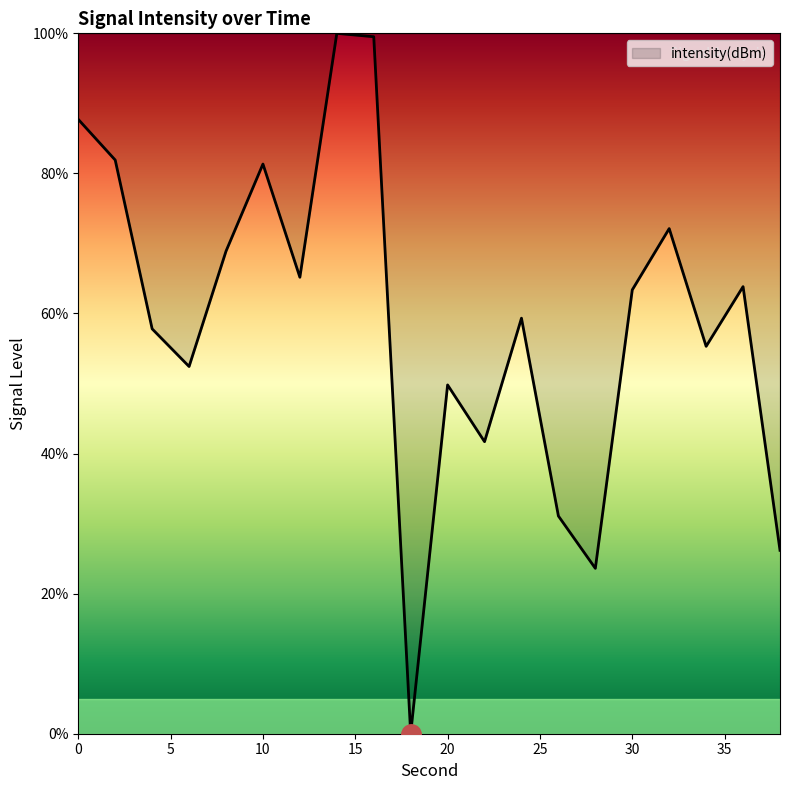

What is the maximum value shown in the chart?

100.0